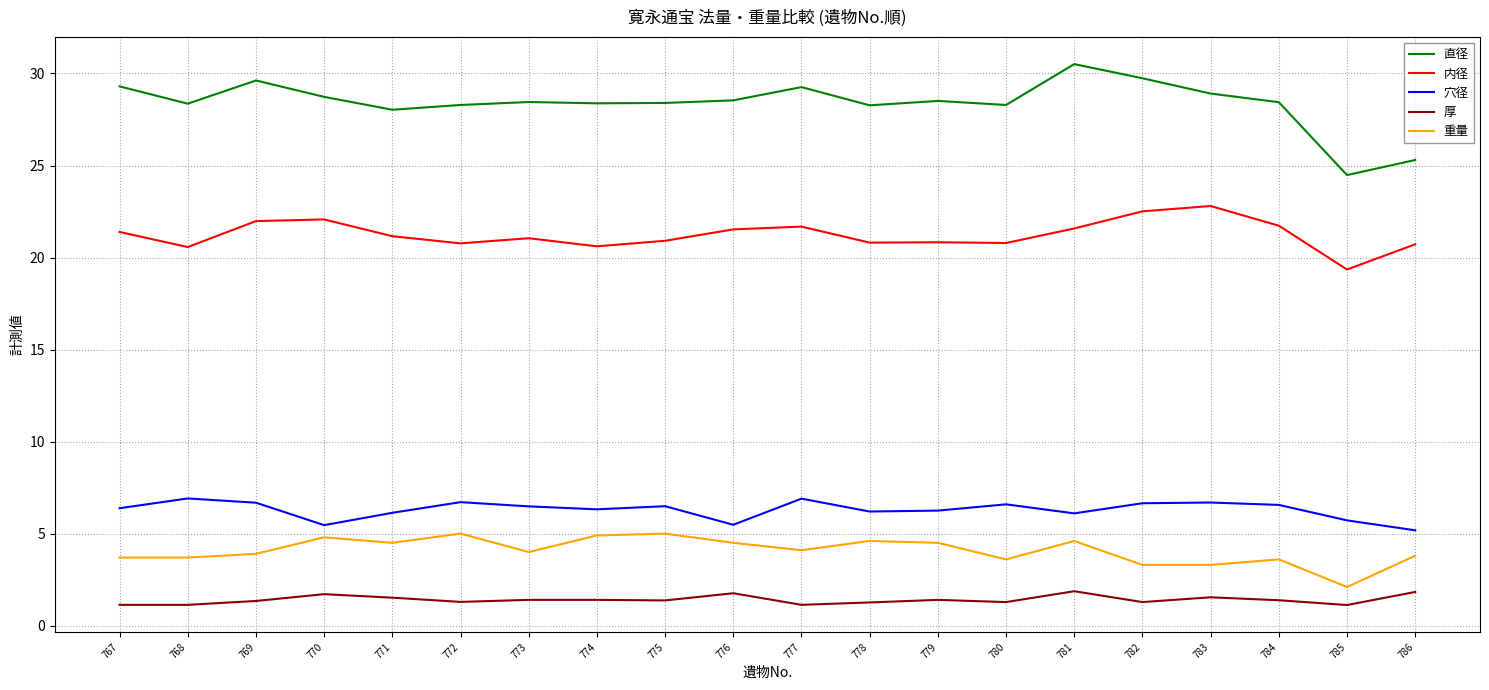

True or false: 重量 and 直径 intersect in this chart.

False